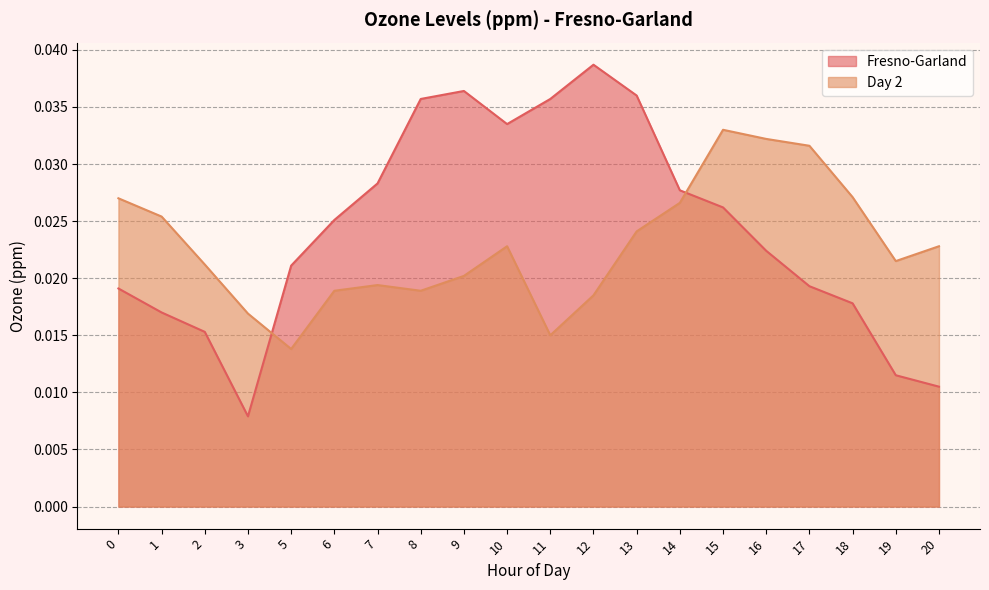

Reading left to right, extract all data points from this chart.

Fresno-Garland: 0=0.0	1=0.0	2=0.0	3=0.0	5=0.0	6=0.0	7=0.0	8=0.0	9=0.0	10=0.0	11=0.0	12=0.0	13=0.0	14=0.0	15=0.0	16=0.0	17=0.0	18=0.0	19=0.0	20=0.0
Day 2: 0=0.0	1=0.0	2=0.0	3=0.0	5=0.0	6=0.0	7=0.0	8=0.0	9=0.0	10=0.0	11=0.0	12=0.0	13=0.0	14=0.0	15=0.0	16=0.0	17=0.0	18=0.0	19=0.0	20=0.0